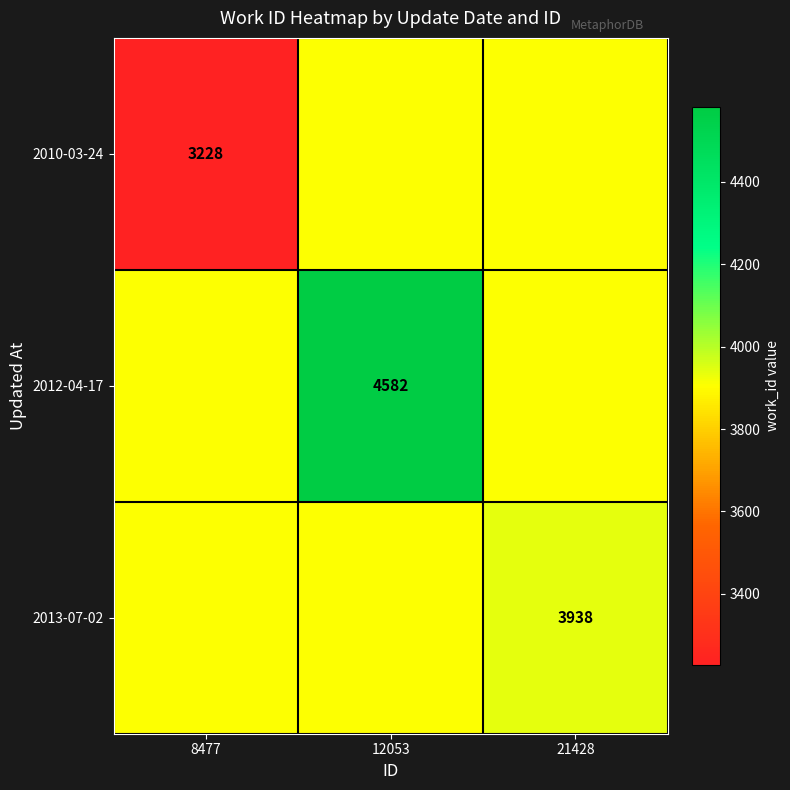

Is it true that 2013-07-02 equals 1882 at 21428?

False